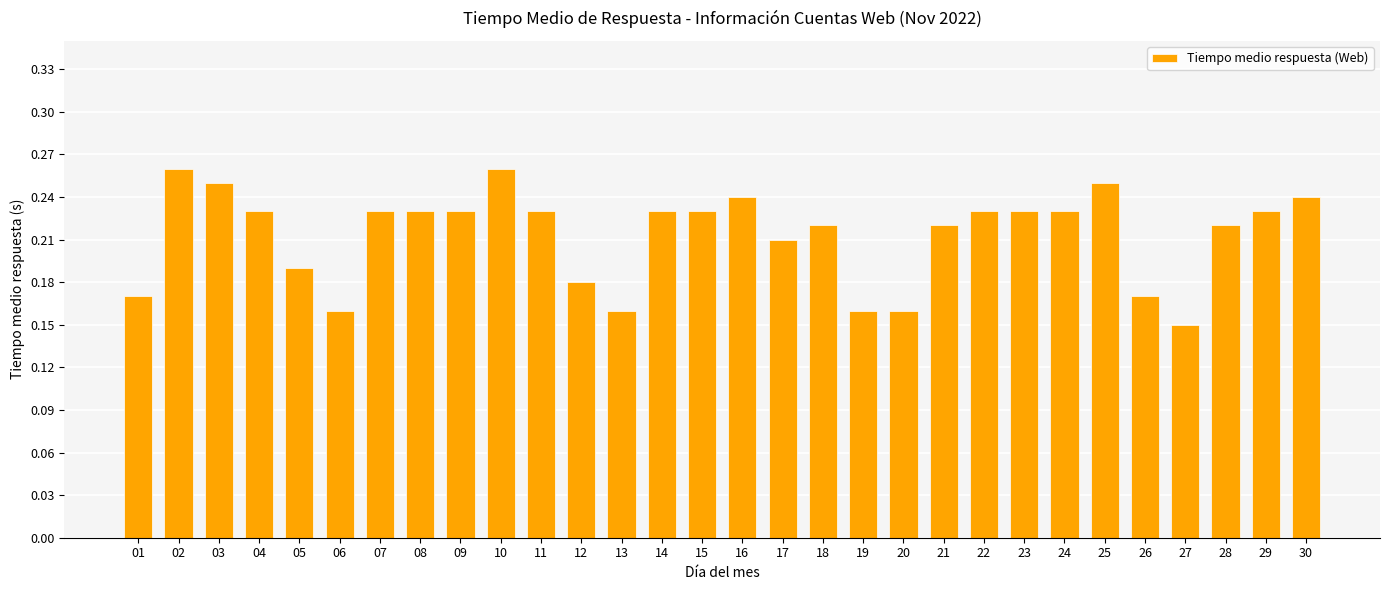

At which label is the value closest to 0?

27